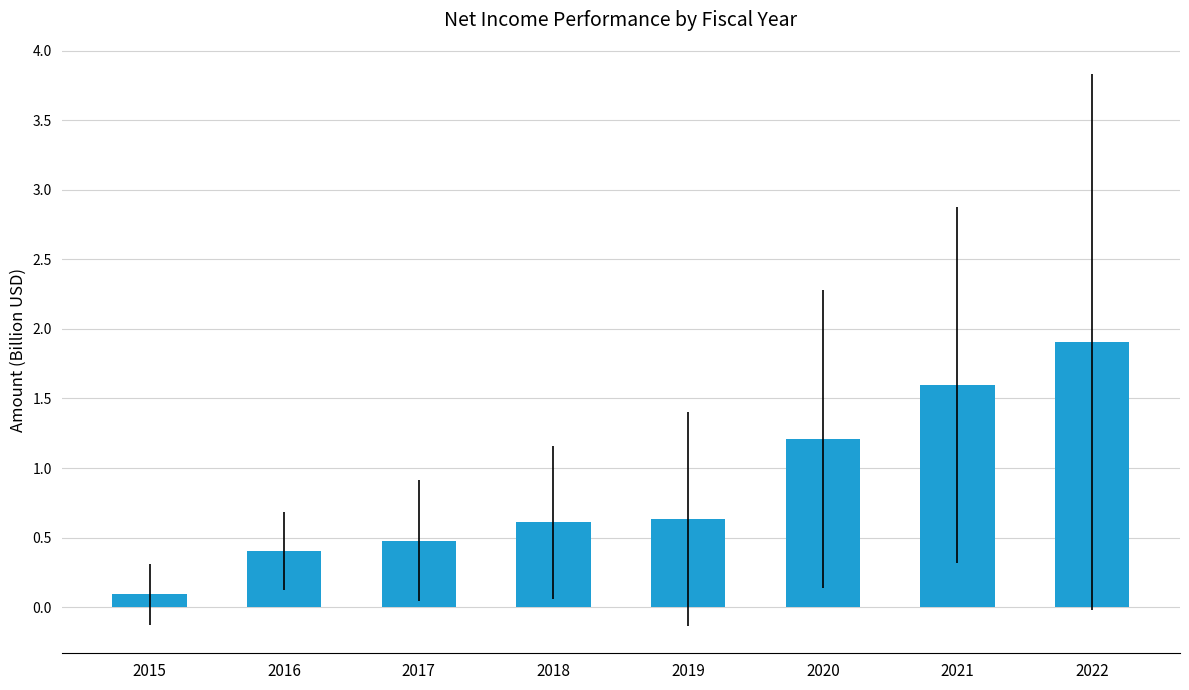

What is the smallest value displayed?

0.1